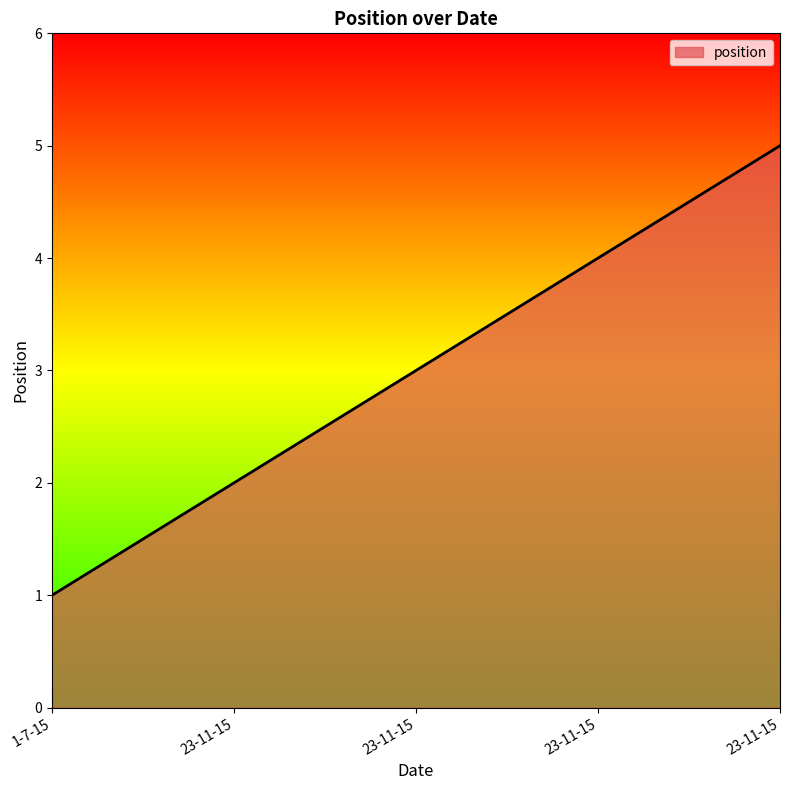

List the labels in order of value, largest first.

23-11-15, 23-11-15, 23-11-15, 23-11-15, 1-7-15